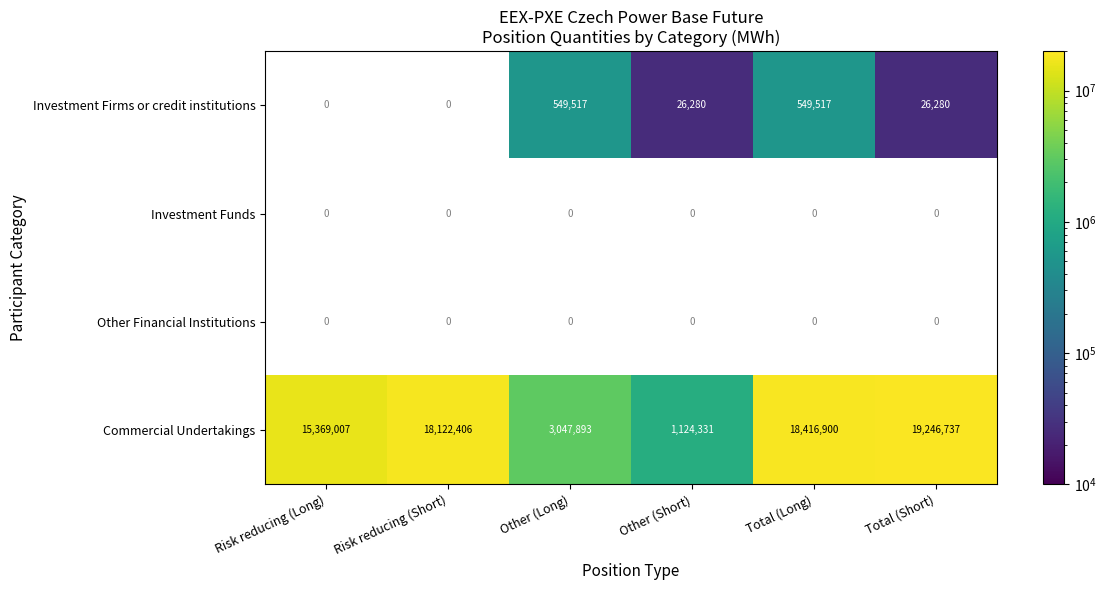

The value of Investment Firms or credit institutions at Other (Short) is 11926.2. True or false?

False